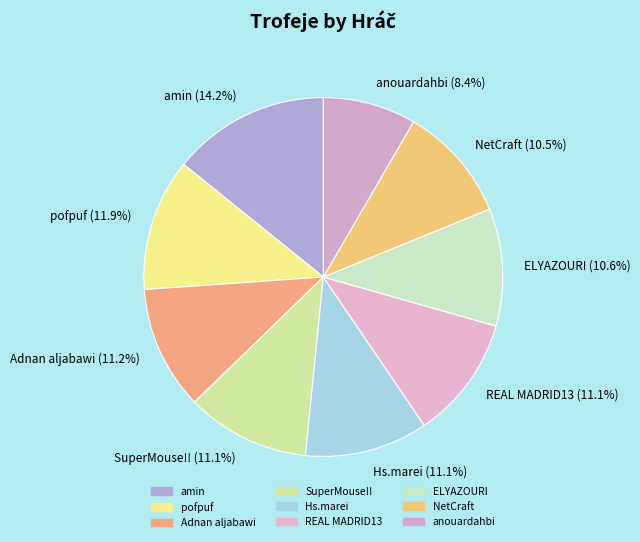

How many segments does this pie chart have?

9